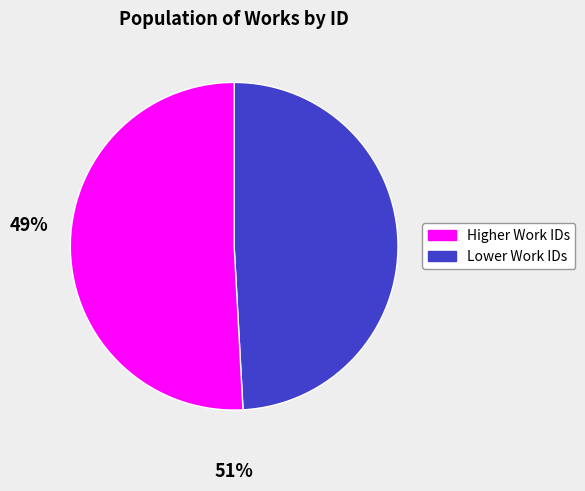

Does any single category account for the majority?

Yes